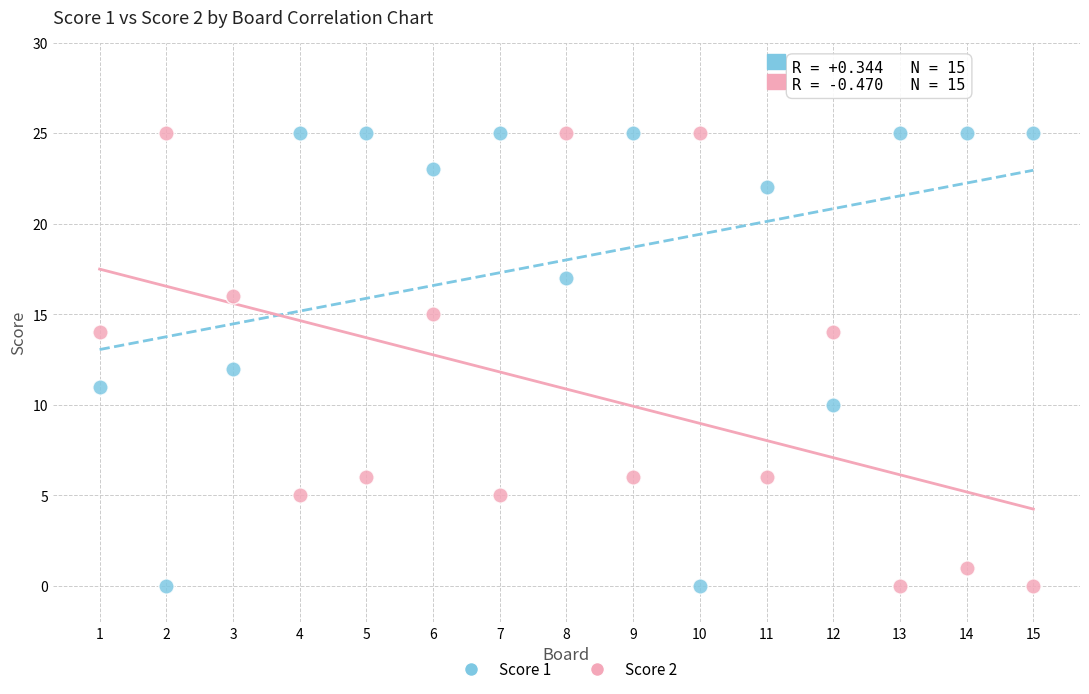

What is the X range (max minus min) for the scatter plot?

14